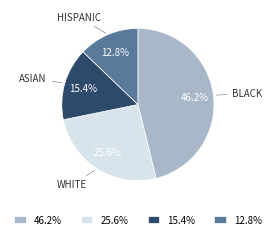

What percentage is NOT represented by 15.4%?

84.6%